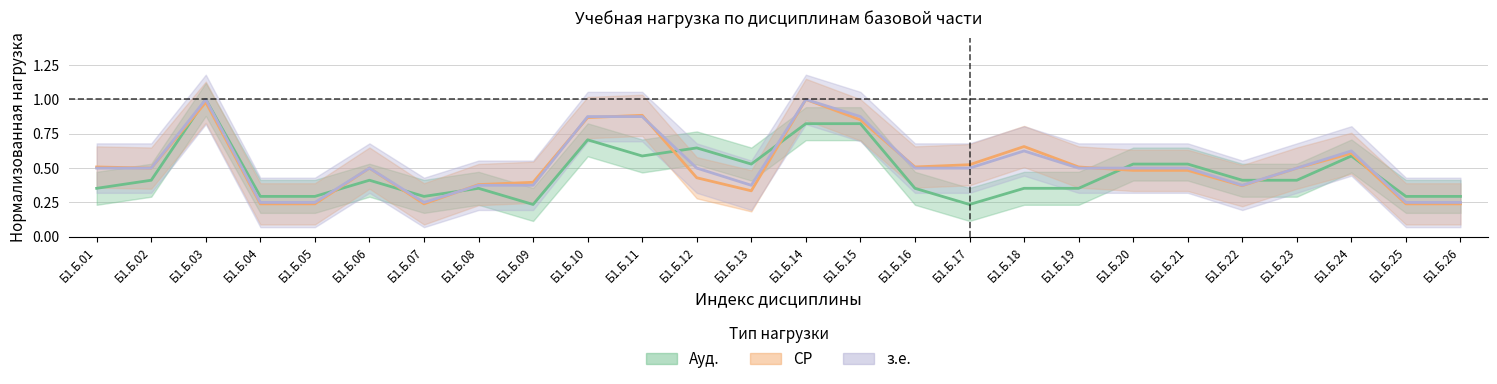

Does the chart have visible grid lines?

Yes